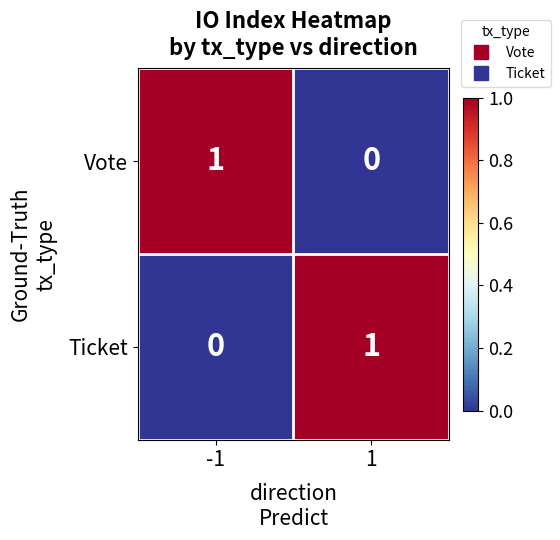

Is the value of Vote at 1 greater than the value of Ticket at 1?

No